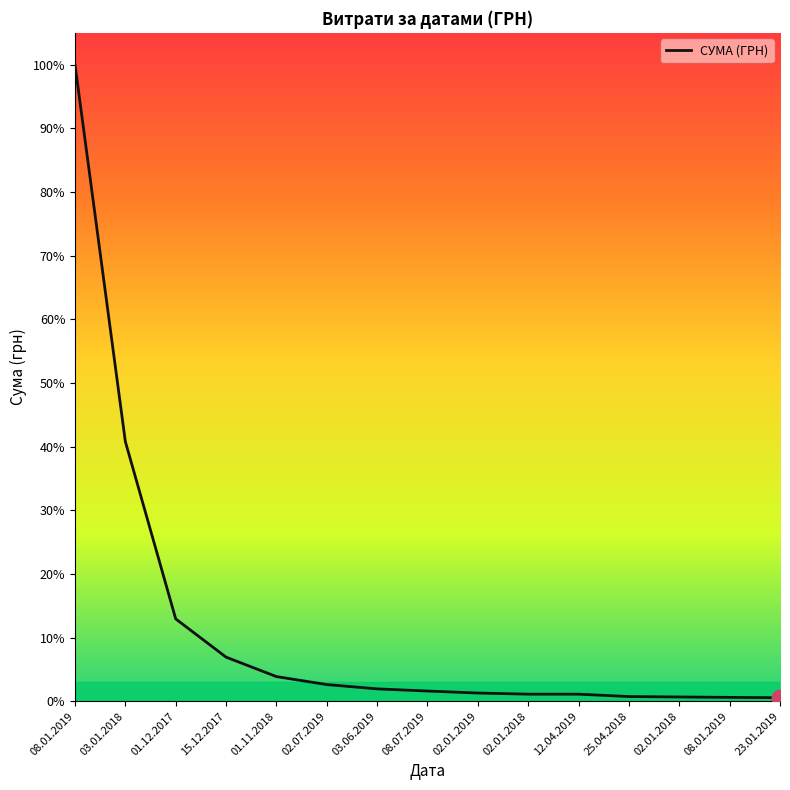

Is this an area chart (filled region under the line)?

No